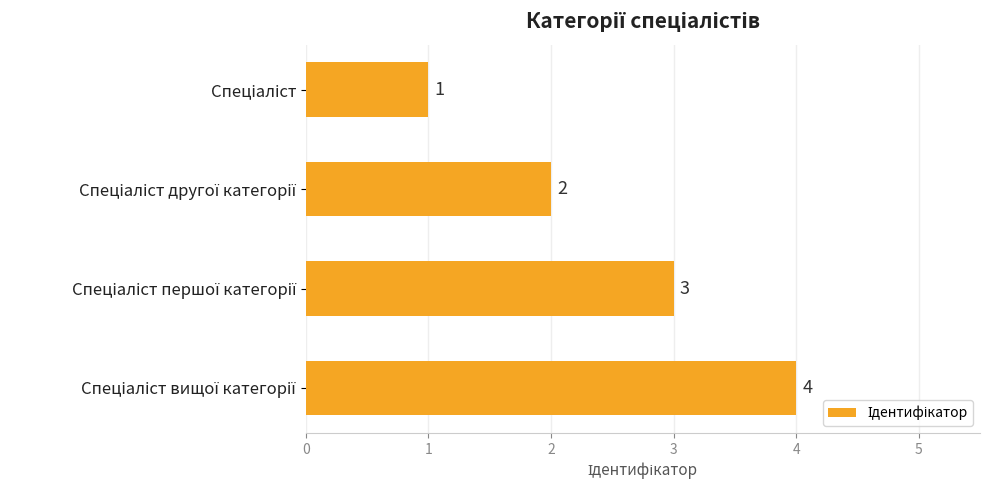

What is the difference between the maximum and minimum values?

3